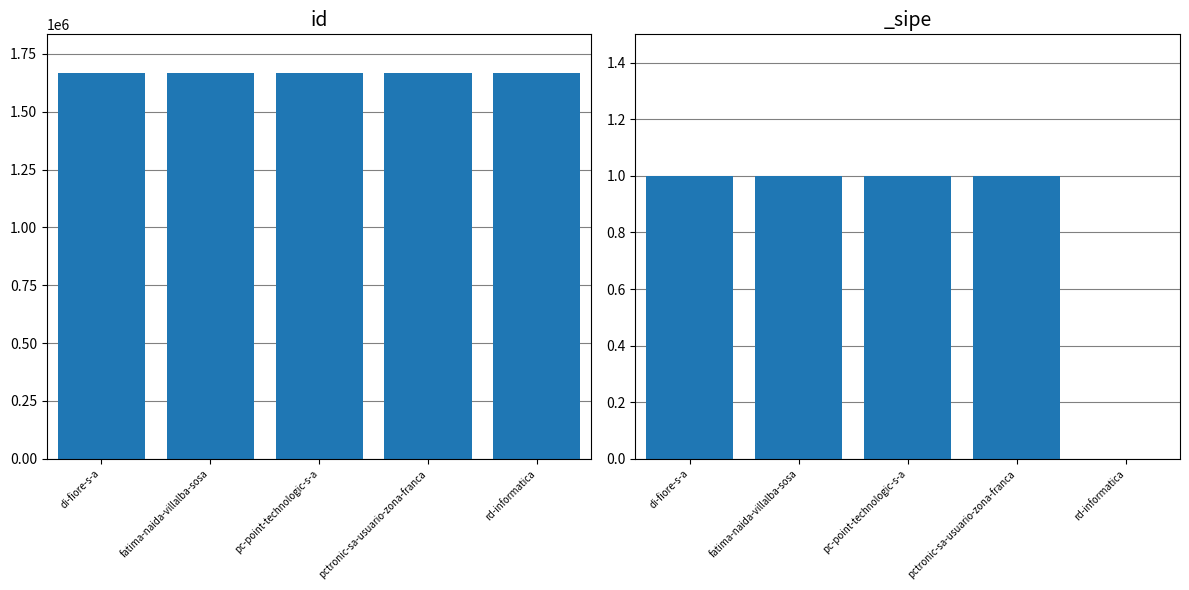

Rank the categories by value from highest to lowest.

pc-point-technologic-s-a, fatima-naida-villalba-sosa, rd-informatica, pctronic-sa-usuario-zona-franca, di-fiore-s-a